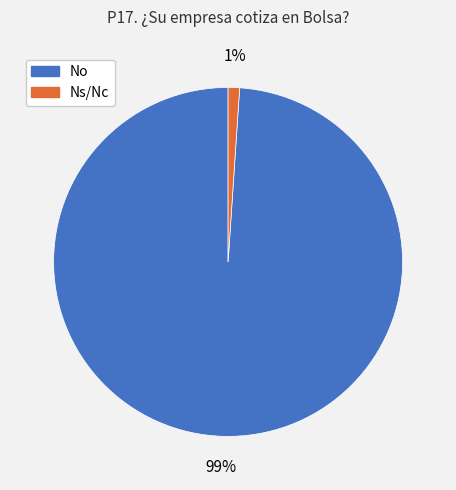

Rank the categories by value from lowest to highest.

Ns/Nc, No